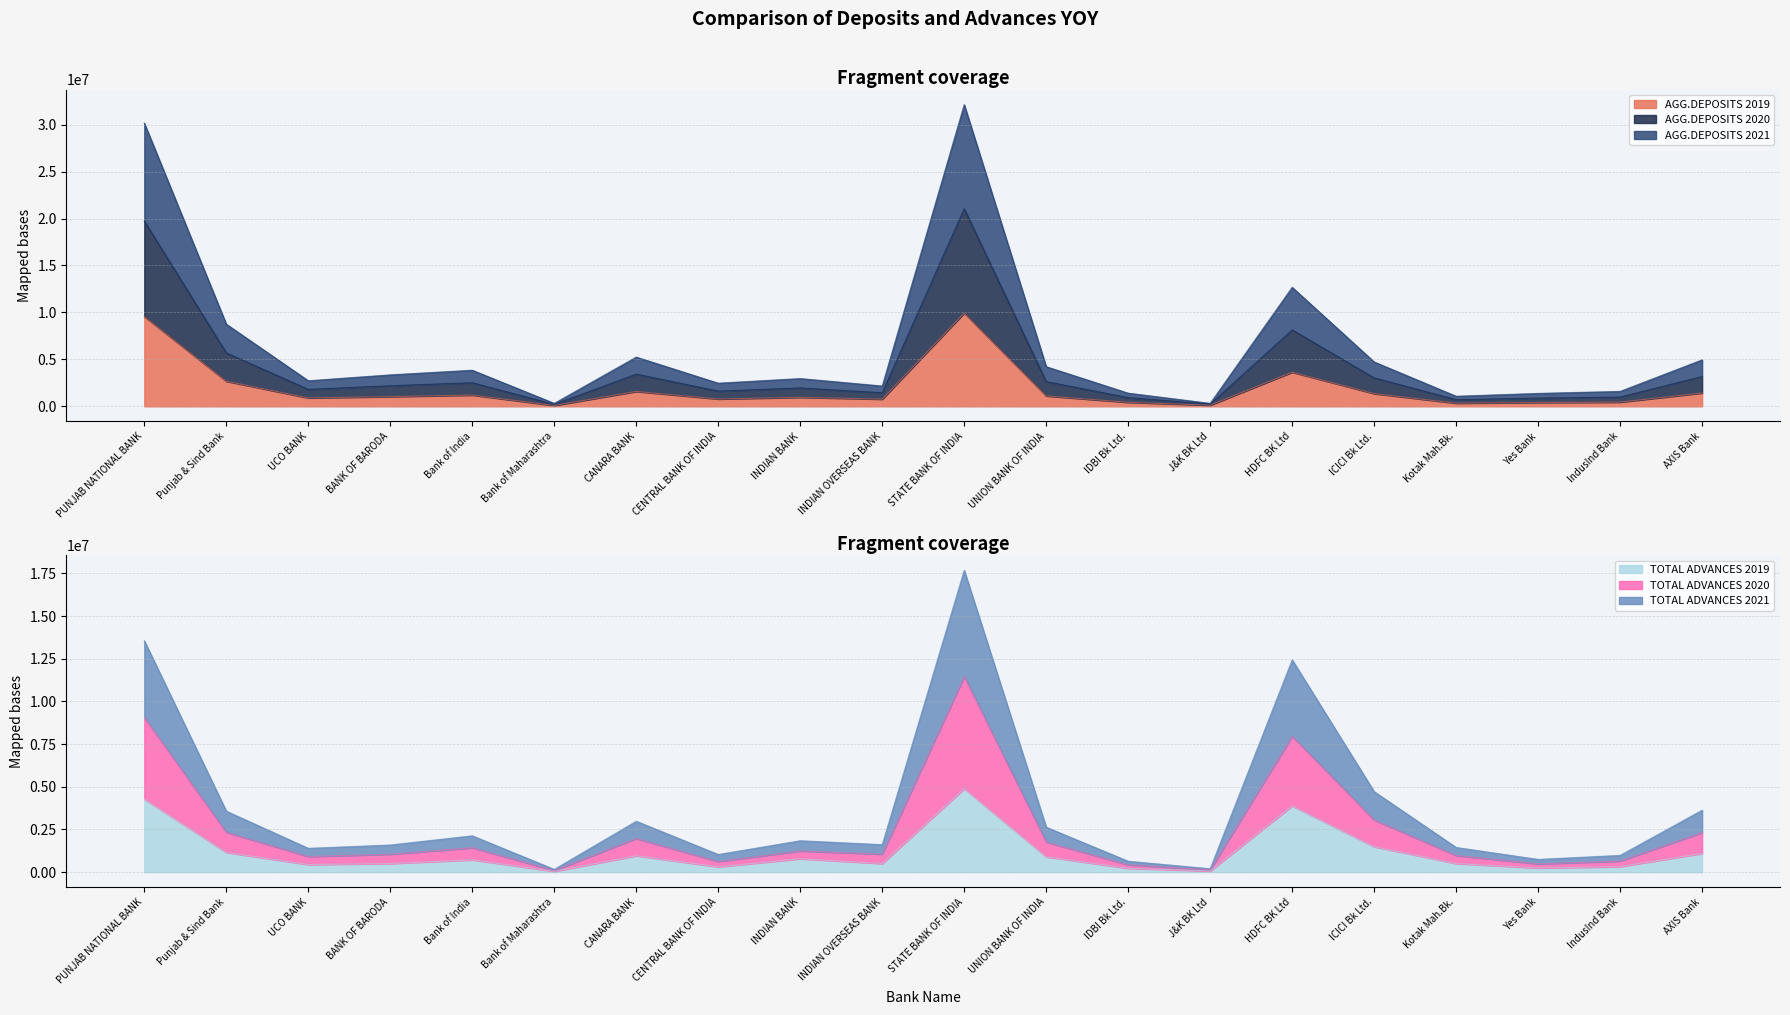

How many interior local valleys does the TOTAL ADVANCES 2021 series have?

6